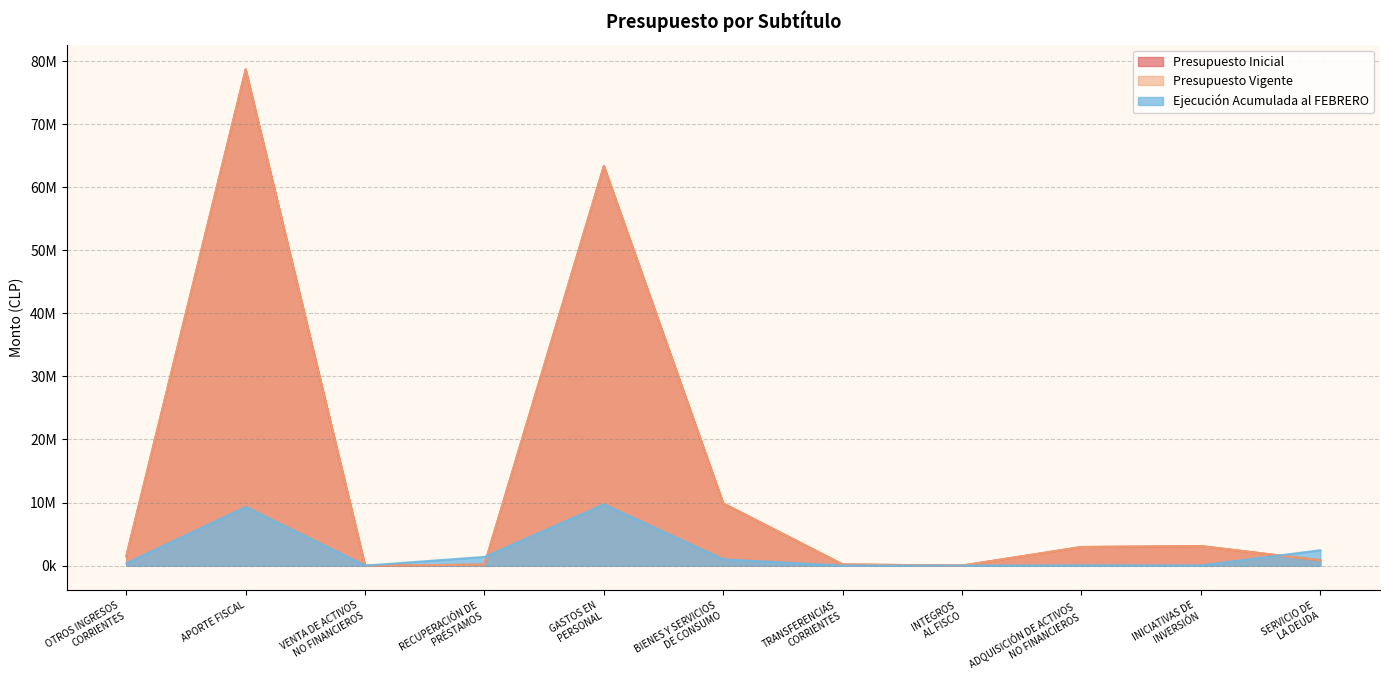

Reading left to right, what are all the values shown in this chart?

Presupuesto Inicial: OTROS INGRESOS
CORRIENTES=1478498	APORTE FISCAL=78677186	VENTA DE ACTIVOS
NO FINANCIEROS=11046	RECUPERACIÓN DE
PRÉSTAMOS=146836	GASTOS EN
PERSONAL=63373687	BIENES Y SERVICIOS
DE CONSUMO=9858126	TRANSFERENCIAS
CORRIENTES=187742	INTEGROS
AL FISCO=5383	ADQUISICIÓN DE ACTIVOS
NO FINANCIEROS=2950700	INICIATIVAS DE
INVERSIÓN=3097649	SERVICIO DE
LA DEUDA=840279
Presupuesto Vigente: OTROS INGRESOS
CORRIENTES=1478498	APORTE FISCAL=78677186	VENTA DE ACTIVOS
NO FINANCIEROS=11046	RECUPERACIÓN DE
PRÉSTAMOS=146836	GASTOS EN
PERSONAL=63373687	BIENES Y SERVICIOS
DE CONSUMO=9858126	TRANSFERENCIAS
CORRIENTES=187742	INTEGROS
AL FISCO=5383	ADQUISICIÓN DE ACTIVOS
NO FINANCIEROS=2950700	INICIATIVAS DE
INVERSIÓN=3097649	SERVICIO DE
LA DEUDA=840279
Ejecución Acumulada al FEBRERO: OTROS INGRESOS
CORRIENTES=368498	APORTE FISCAL=9310004	VENTA DE ACTIVOS
NO FINANCIEROS=0	RECUPERACIÓN DE
PRÉSTAMOS=1383605	GASTOS EN
PERSONAL=9708462	BIENES Y SERVICIOS
DE CONSUMO=988353	TRANSFERENCIAS
CORRIENTES=7565	INTEGROS
AL FISCO=1015	ADQUISICIÓN DE ACTIVOS
NO FINANCIEROS=36503	INICIATIVAS DE
INVERSIÓN=31919	SERVICIO DE
LA DEUDA=2440073